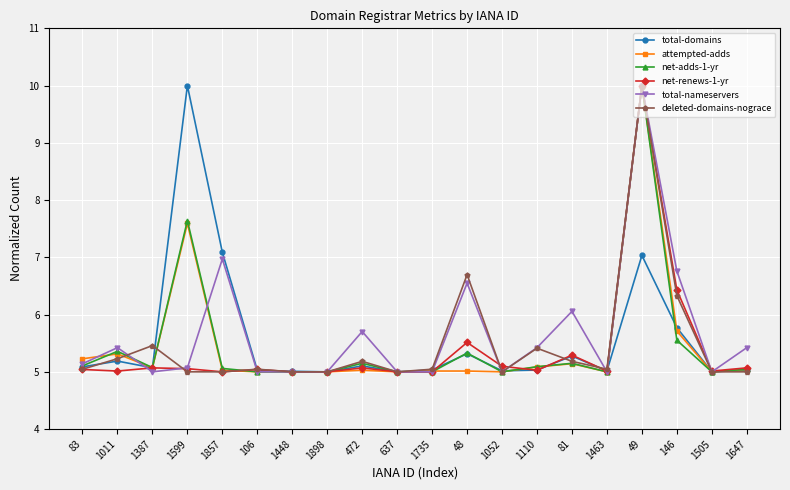

What is the value of the total-nameservers point at the 7th from the left?

5.0